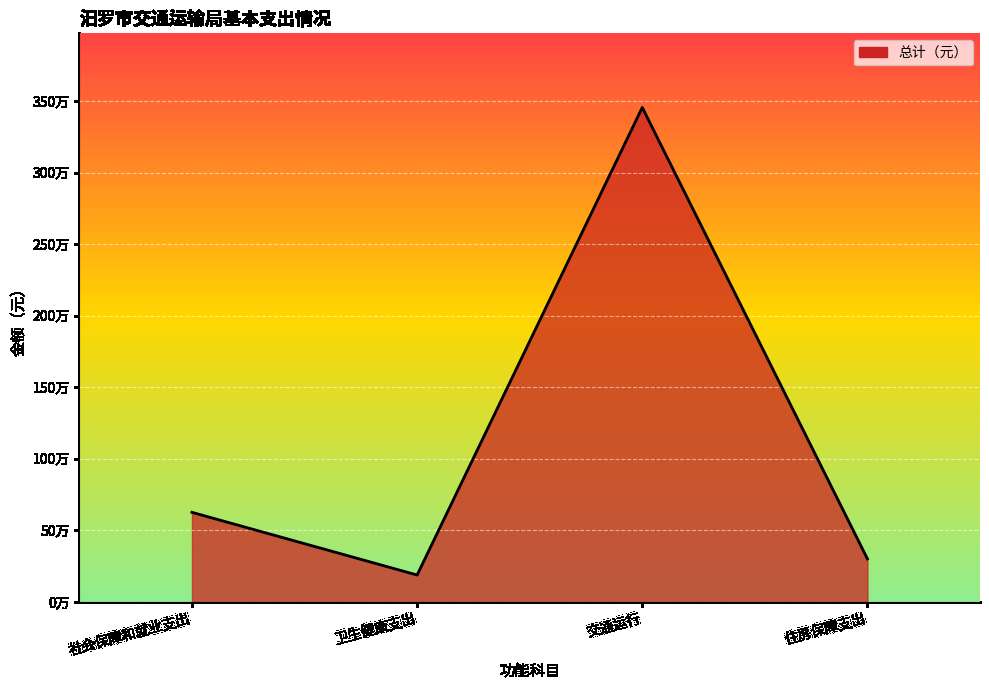

Does the chart display data point markers on the line(s)?

No